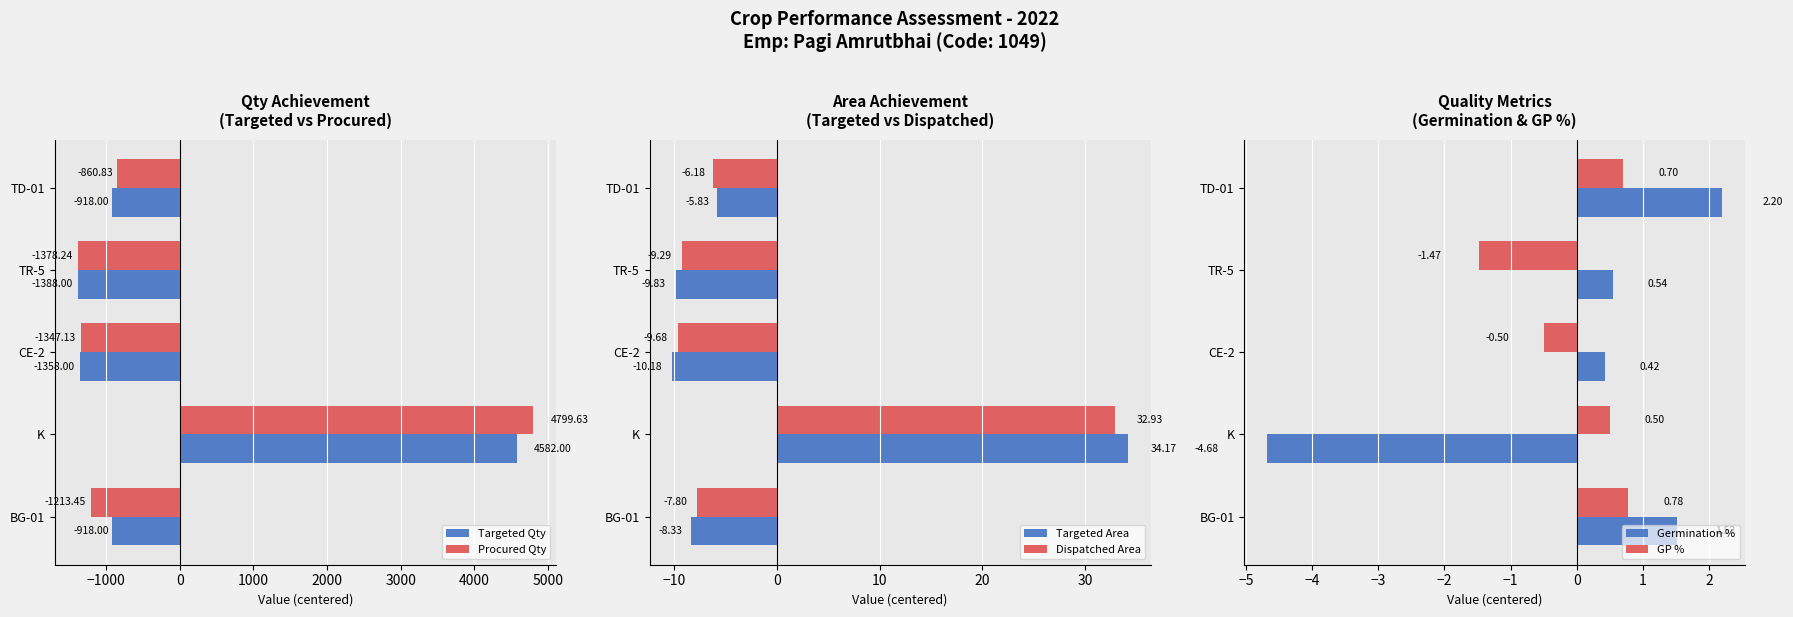

List the labels in order of Procured Qty value, largest first.

K, TD-01, BG-01, CE-2, TR-5